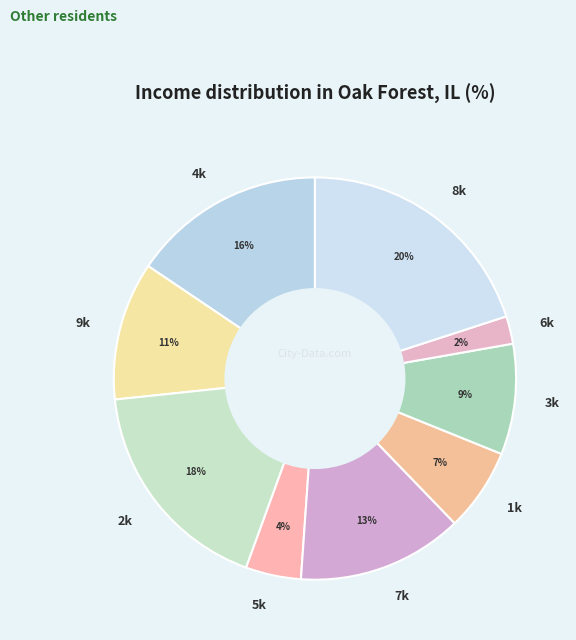

Count the number of slices in the pie.

9